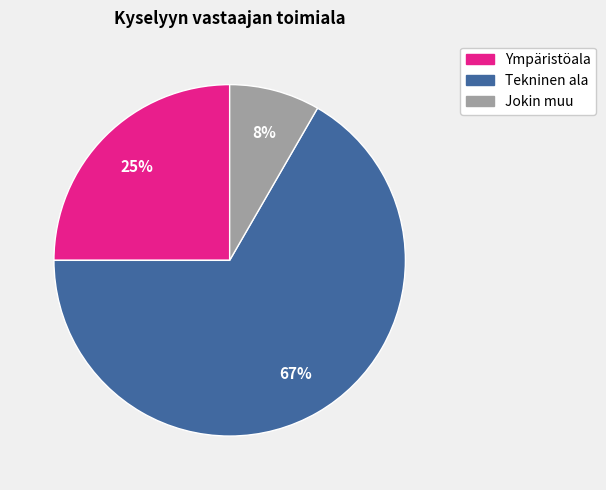

To the nearest percent, what is the average slice percentage?

33%